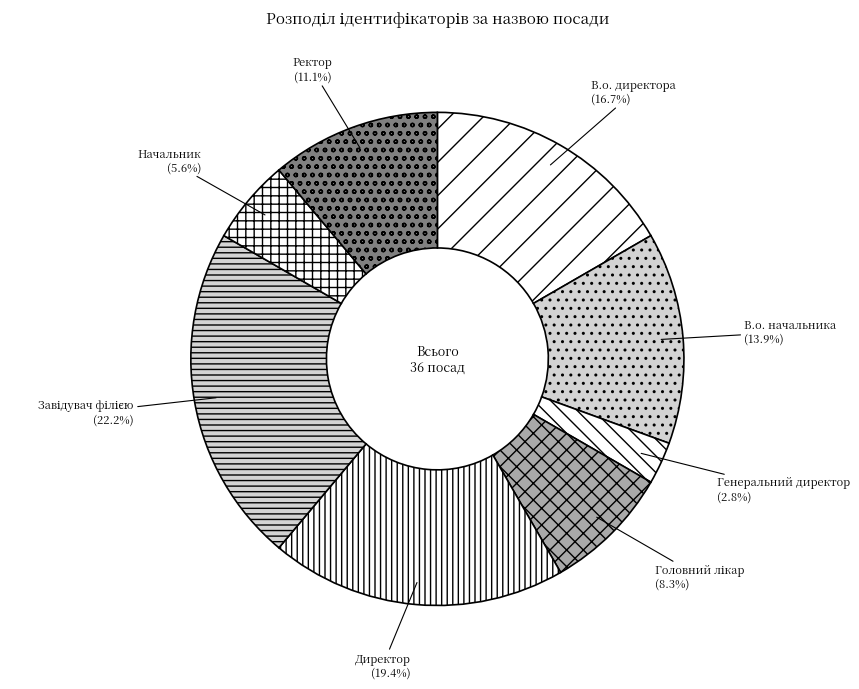

Is the sum of В.о. директора and Генеральний директор greater than half?

No